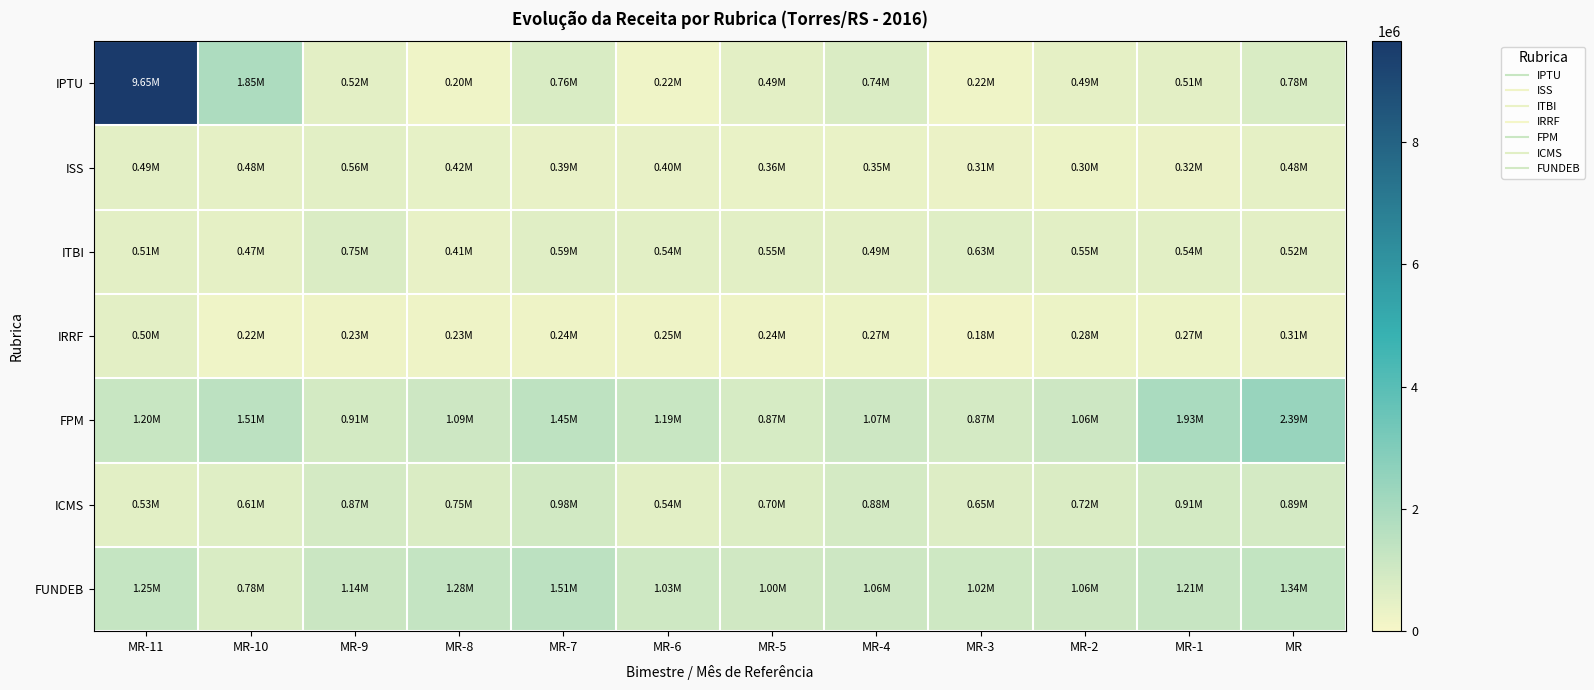

What is the total value across all series at MR-7?

5904017.8